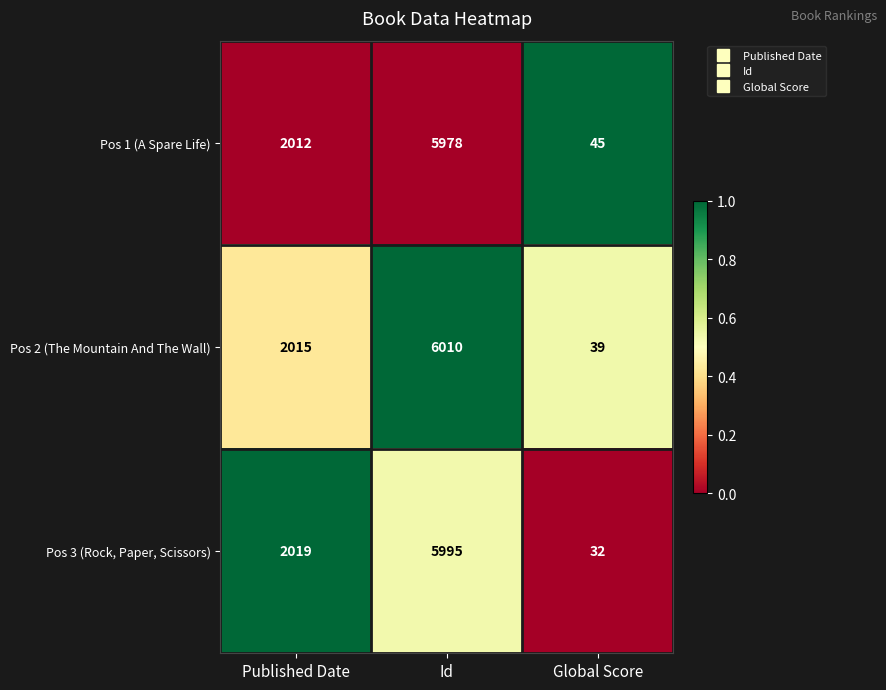

What is the average value of the Pos 2 (The Mountain And The Wall) series?

2688